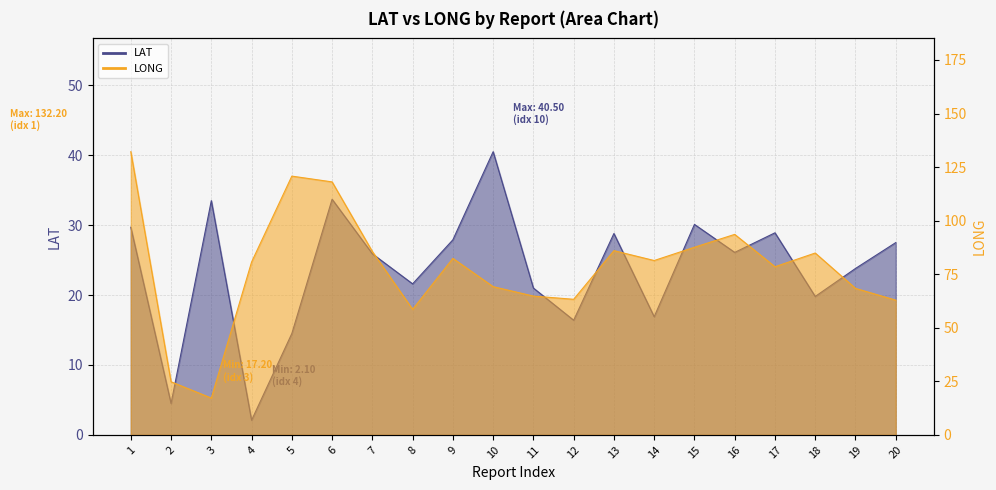

At which label does LAT first exceed 26?

1